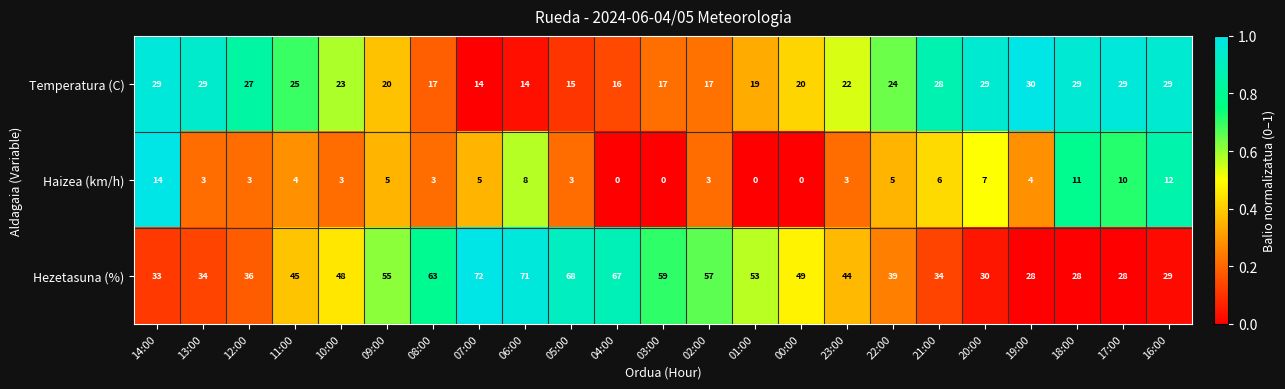

What is the average value of the Temperatura (C) series?

23